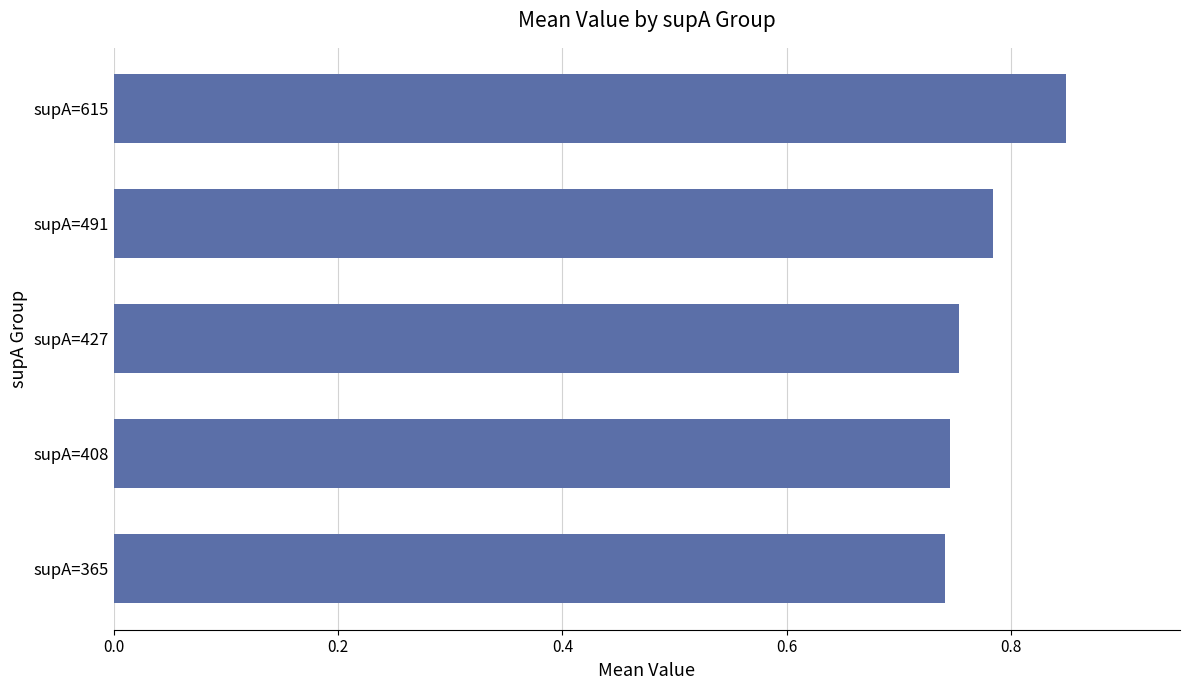

Which has a higher value, supA=491 or supA=365?

supA=491